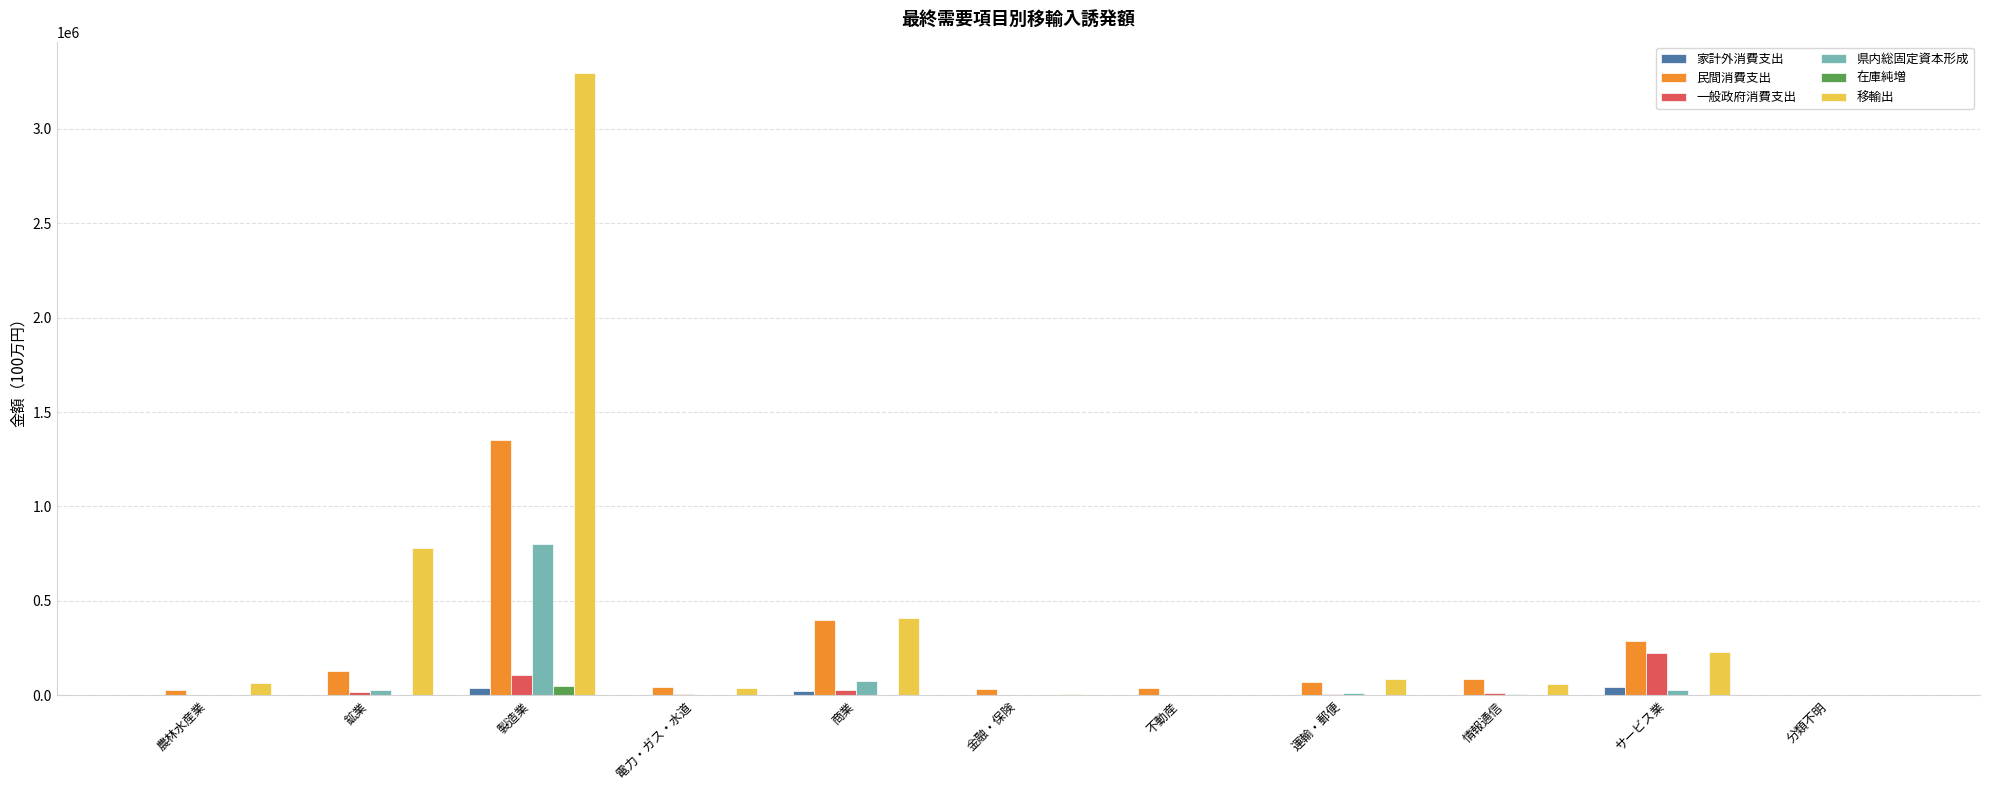

Which series has the largest total across all categories?

移輸出